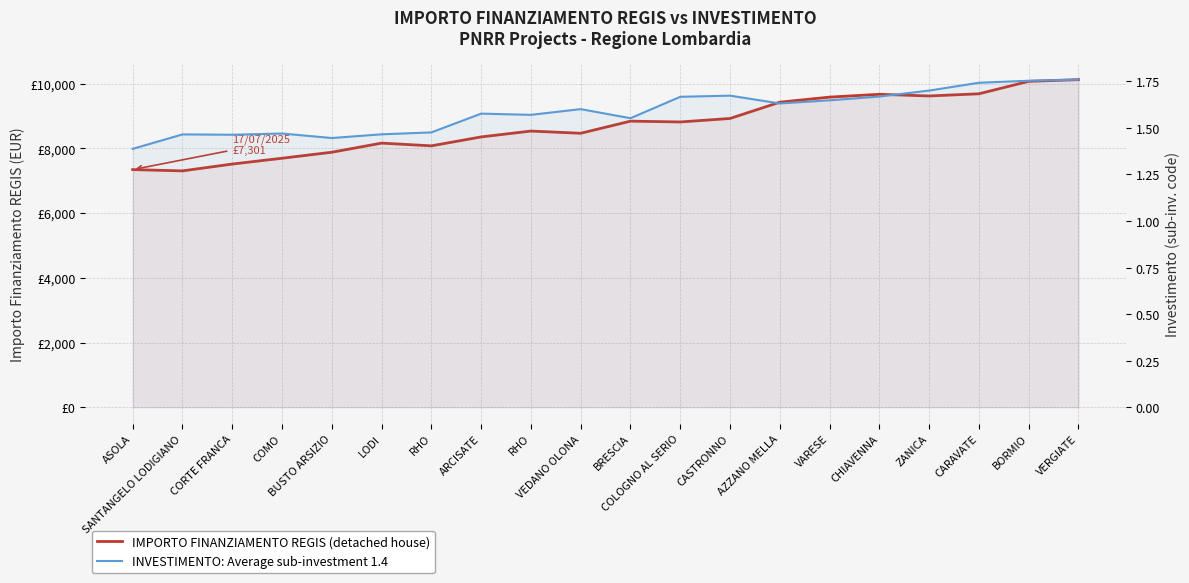

At BORMIO, list the series in order from largest to smallest.

IMPORTO FINANZIAMENTO REGIS, INVESTIMENTO